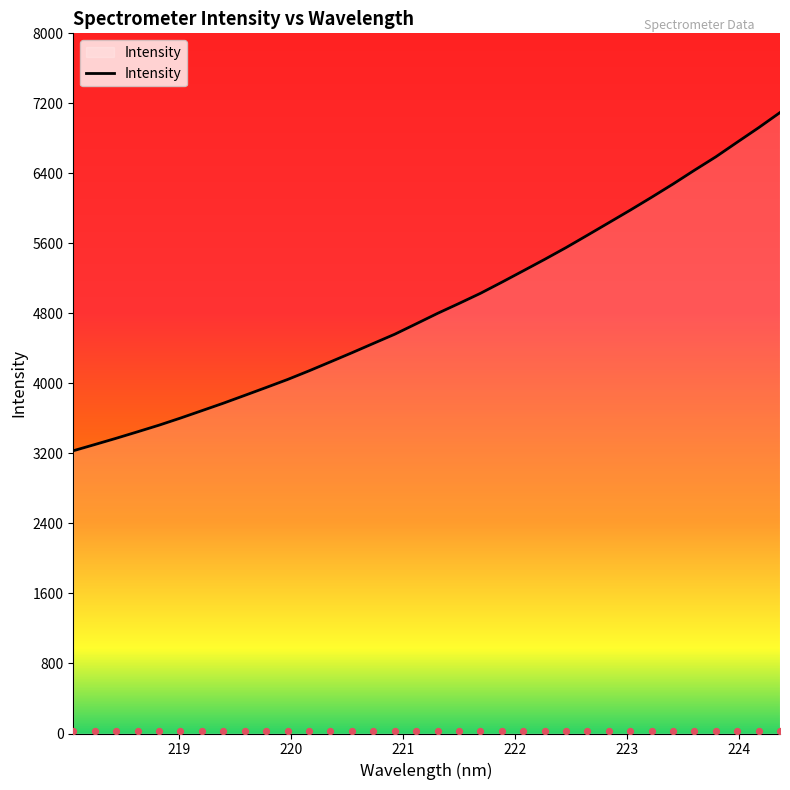

Approximately how many times larger is the value at 219.7801 compared to 218.0596?

1.2